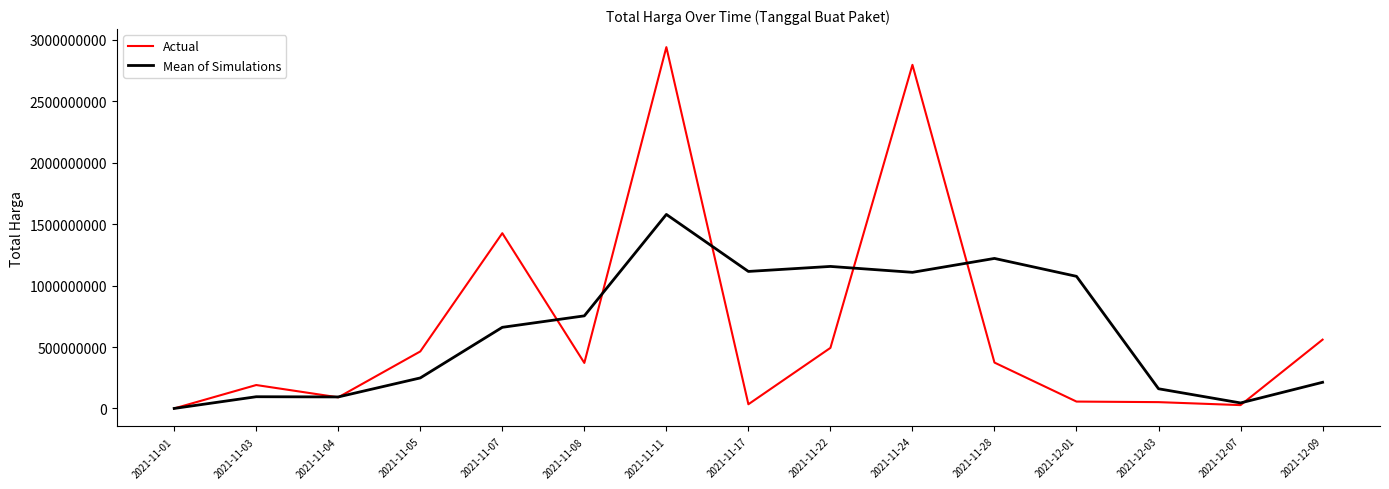

Which series has the largest range (max minus min)?

Actual